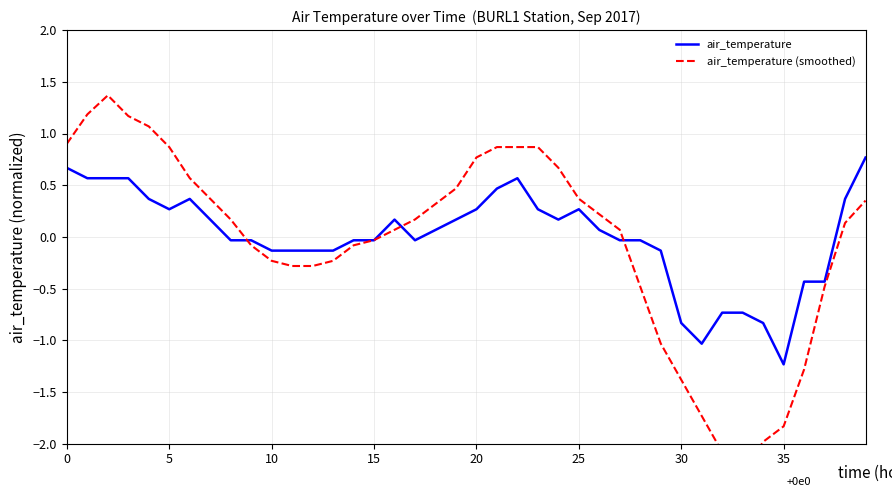

At which label does air_temperature reach its minimum?

35